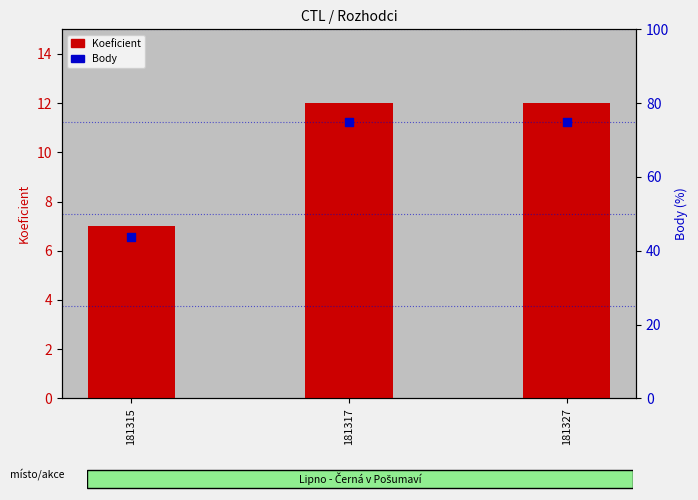

What are all the series names shown in the legend?

Koeficient, Body